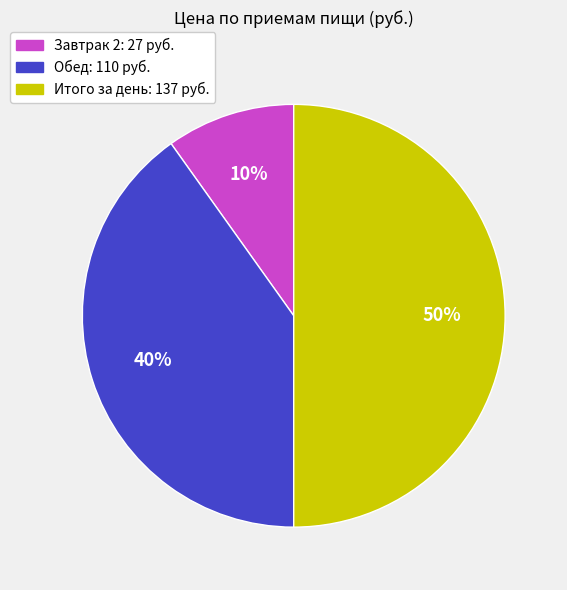

How many segments does this pie chart have?

3